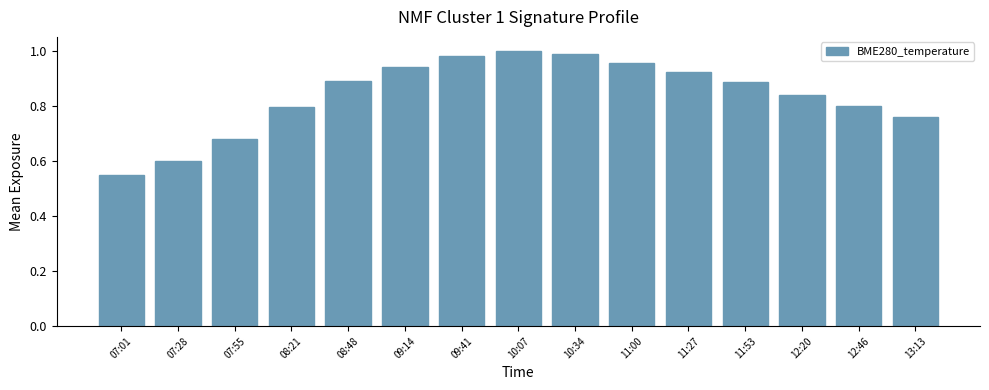

Which label corresponds to the largest value in the chart?

10:07